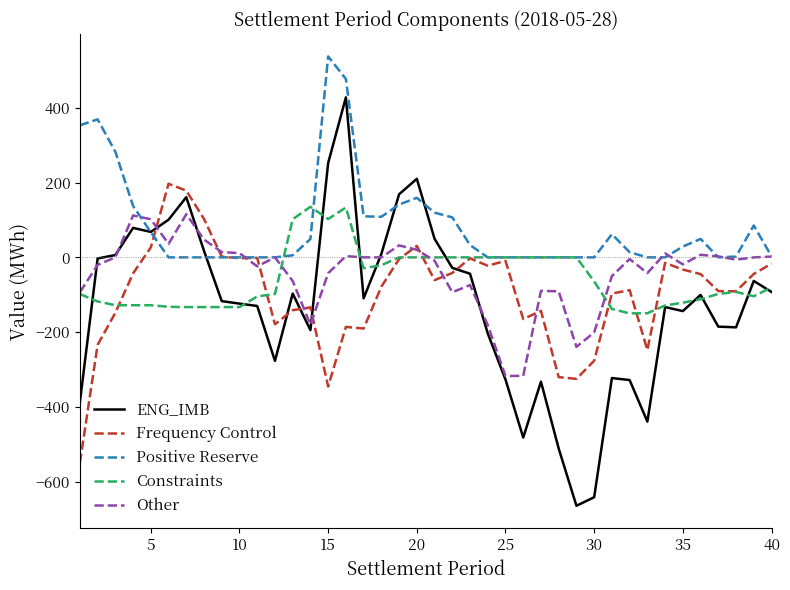

What is the lowest value of the Constraints series?

-149.8